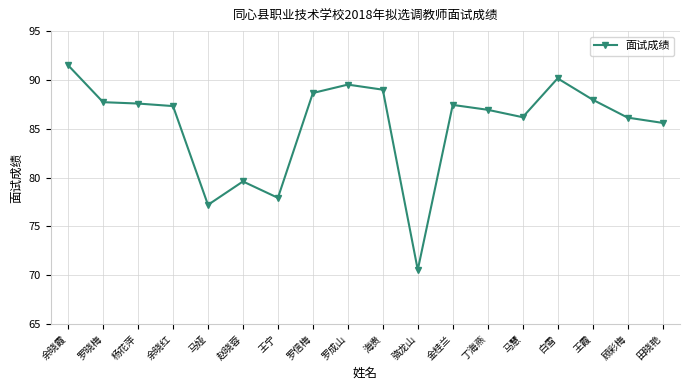

What is the ratio of the value at 王宁 to the value at 余晓霞?

0.9